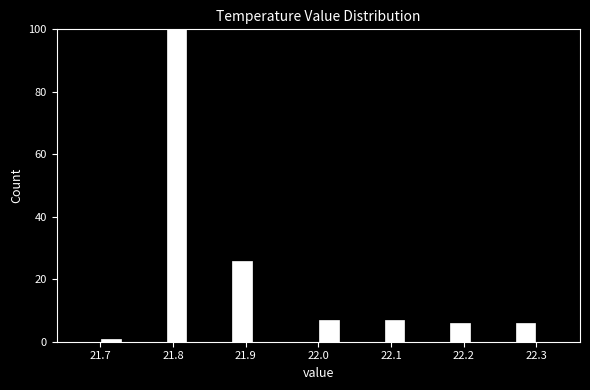

Read against the x-axis, roughly where is the centre of the tallest bar?

21.81